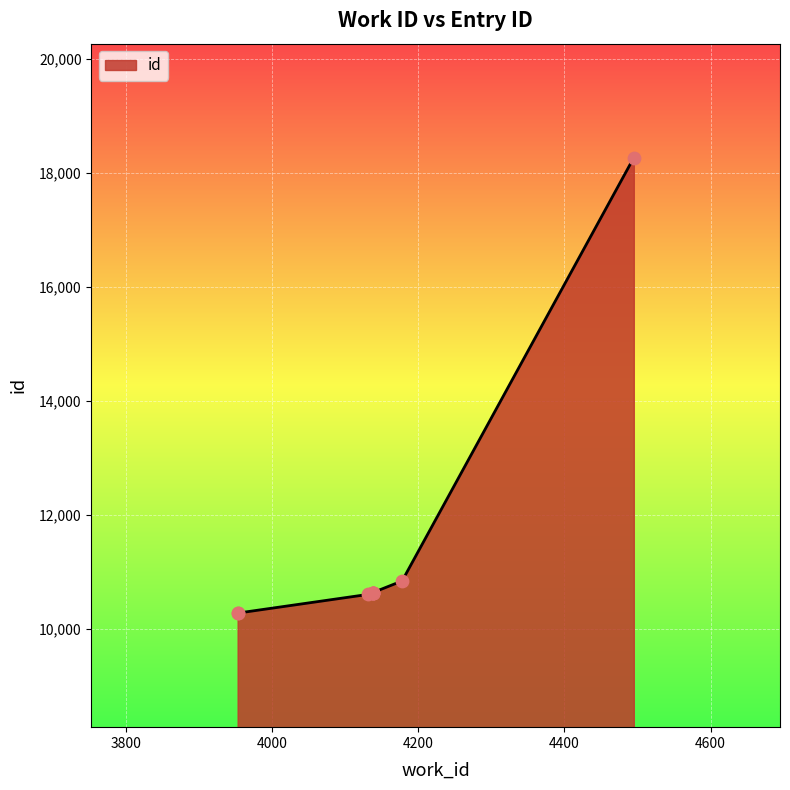

Approximately how many times larger is the value at 4138 compared to 4138?

1.0